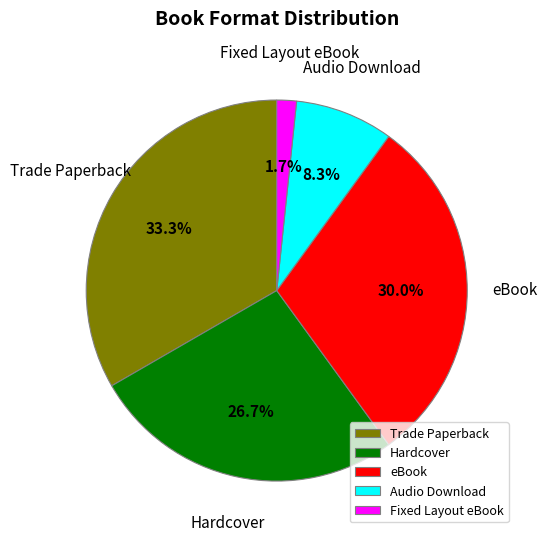

To the nearest percent, what is the average slice percentage?

20%